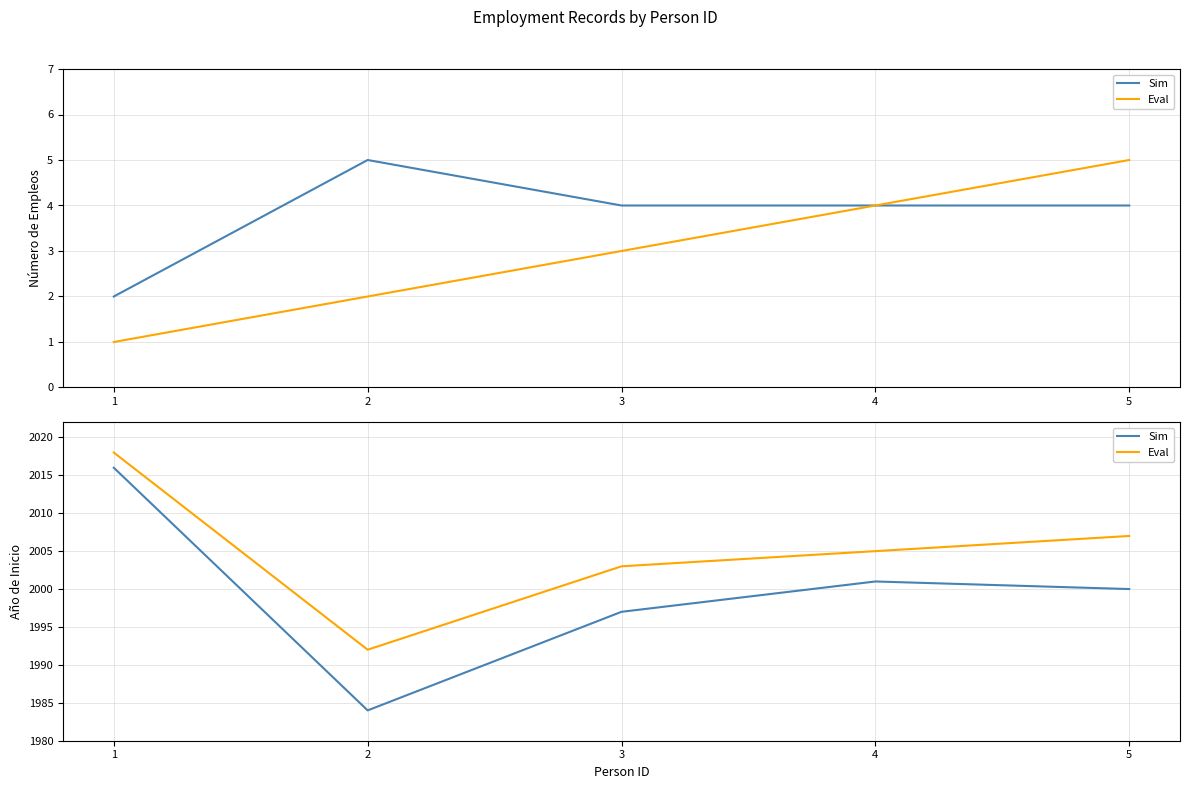

Which label corresponds to the largest value in the chart?

1